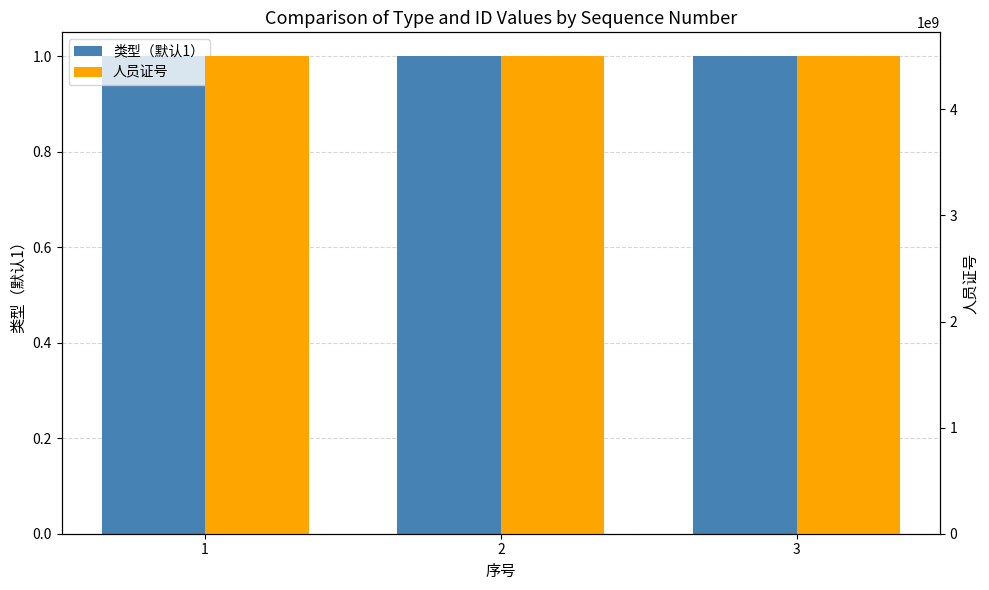

The 类型（默认1） series shows 2 at 1. True or false?

False